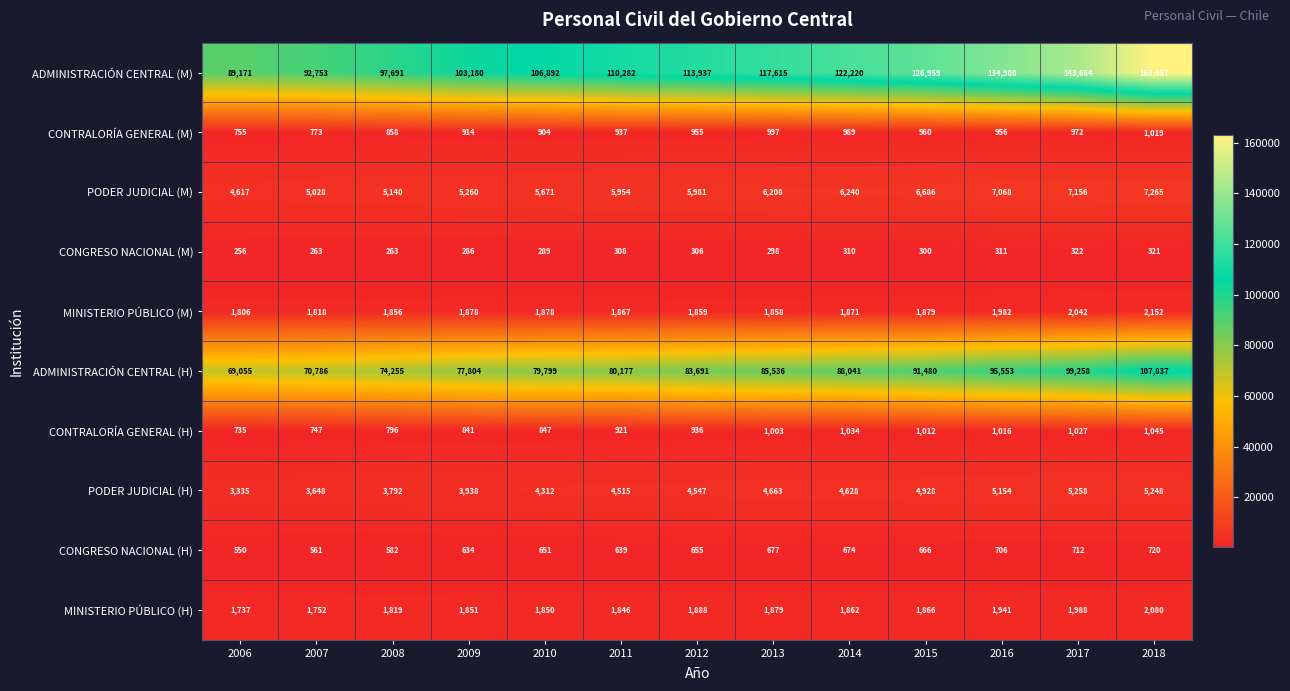

Which series changed the most between 2012 and 2013?

ADMINISTRACIÓN CENTRAL (M)